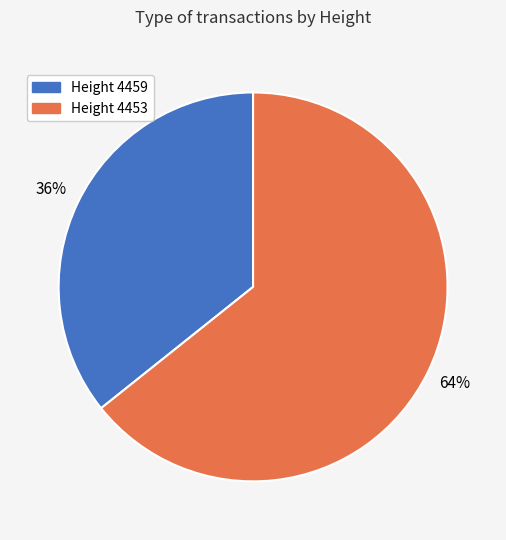

What is the smallest slice in the pie chart?

Height 4459